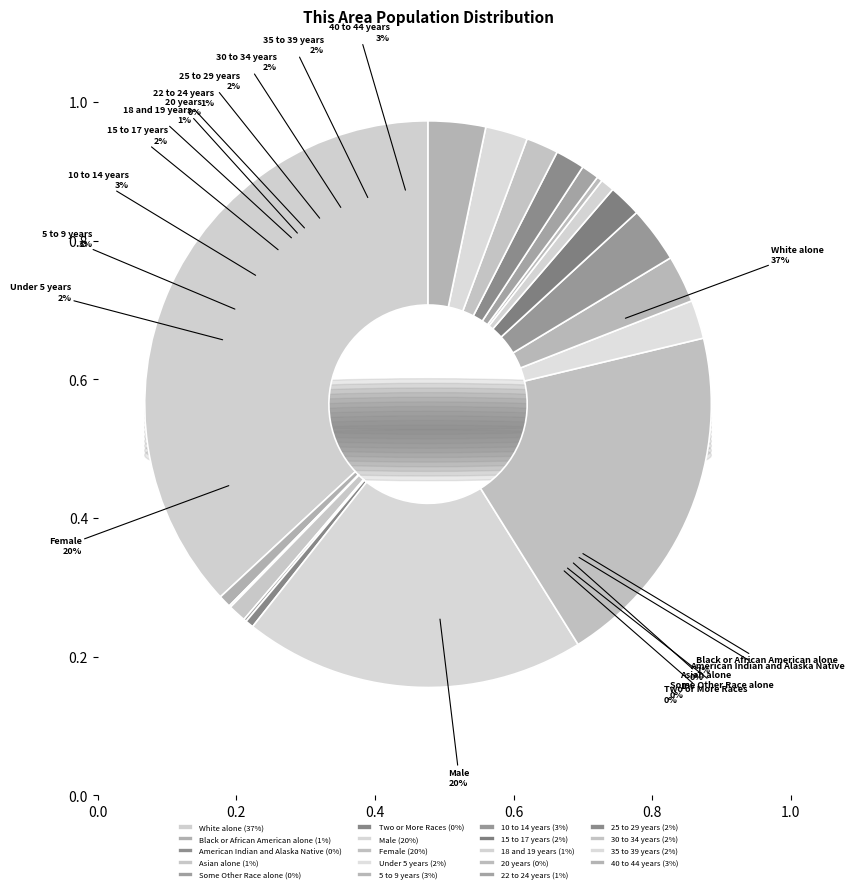

To the nearest percent, what portion does Asian alone represent?

1%